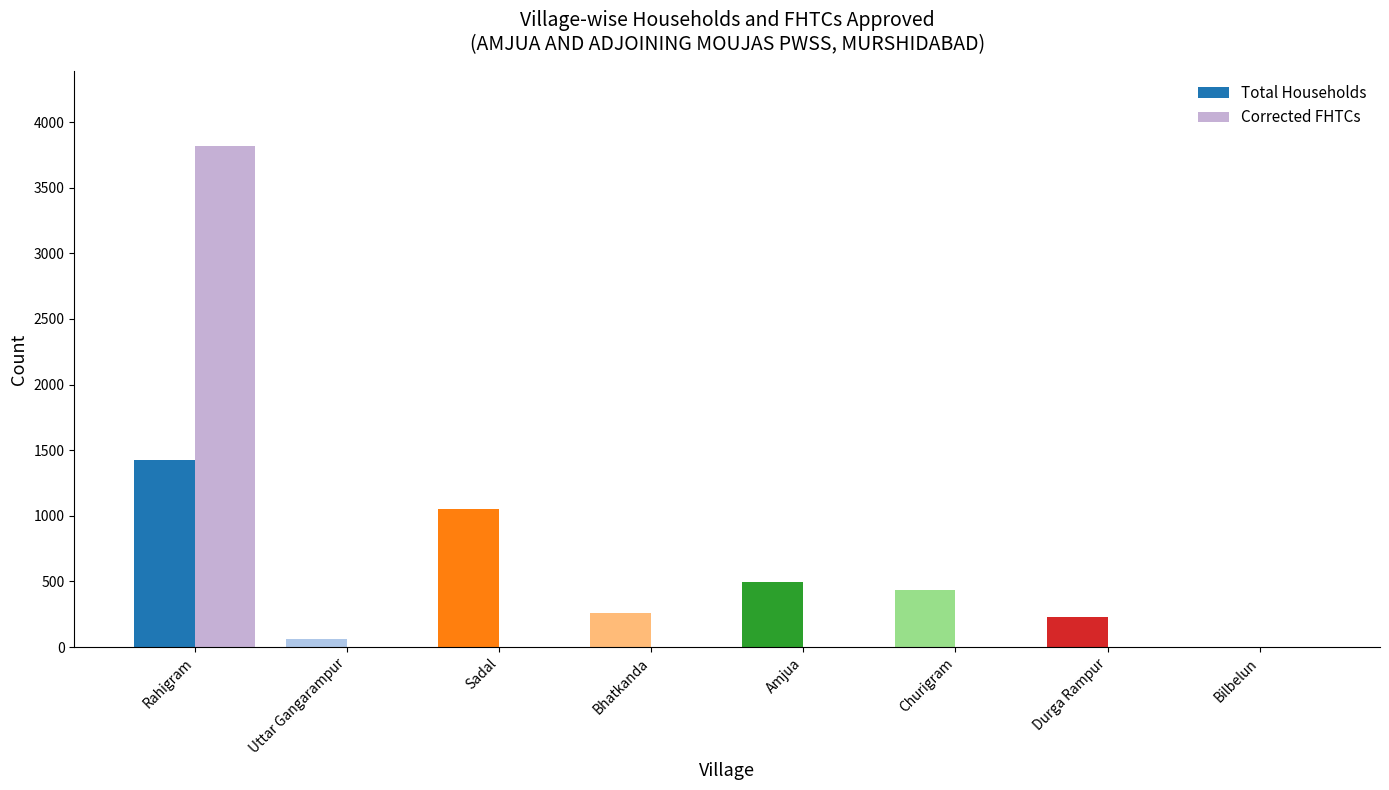

Is it true that Total Households equals 84 at Durga Rampur?

False